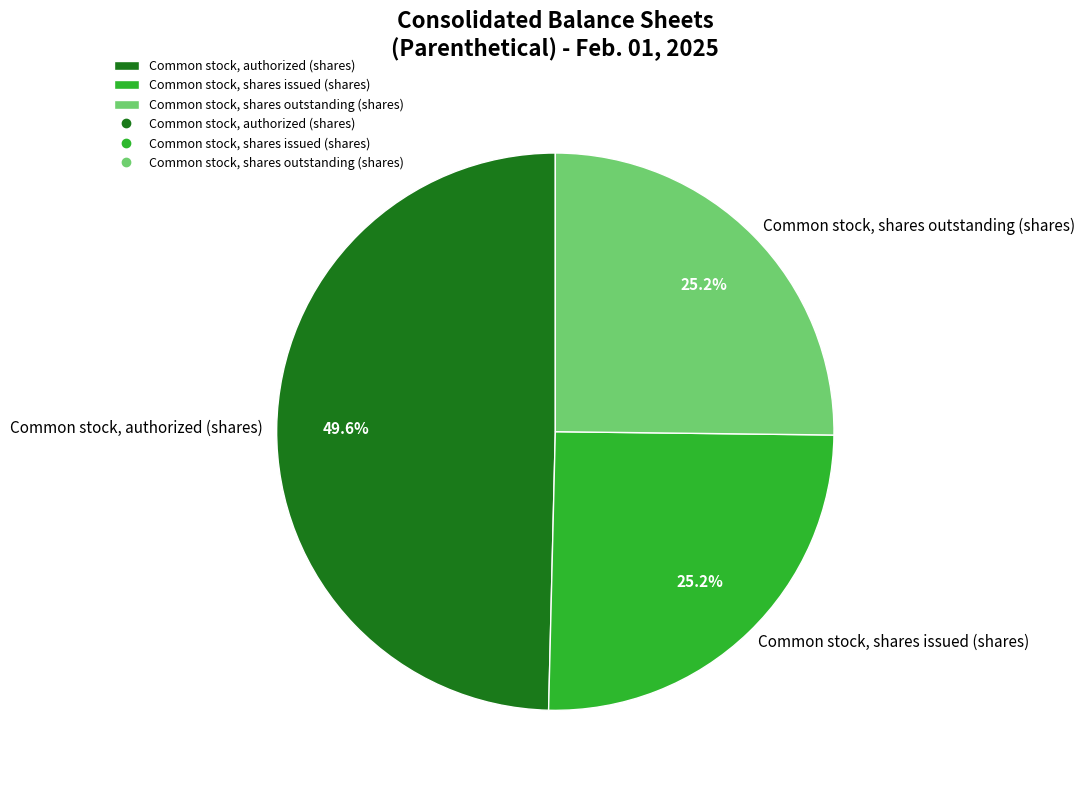

Which category has the biggest portion of the pie?

Common stock, authorized (shares)